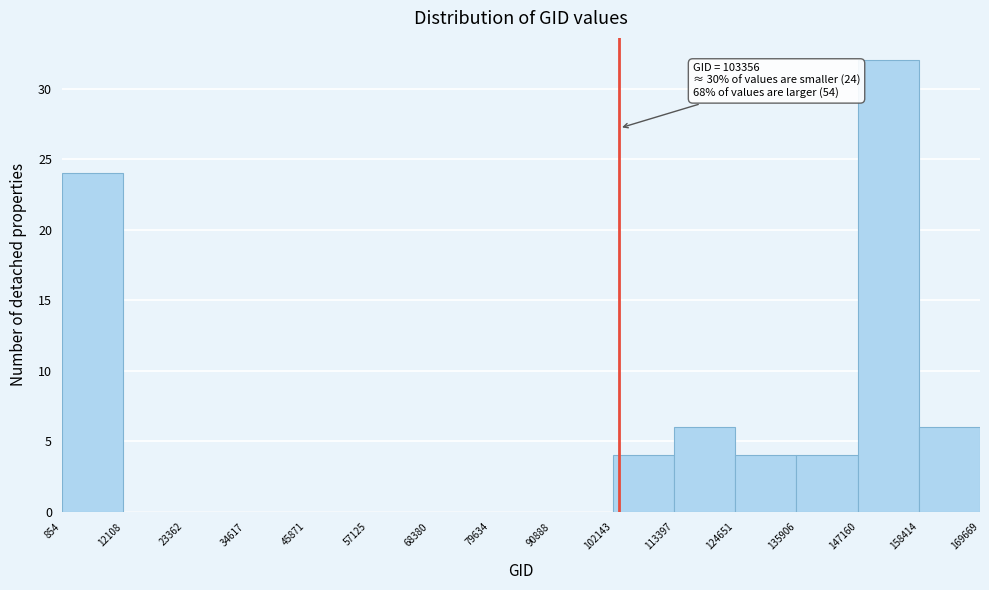

Over which range of the x-axis is the bar tallest?

147160 to 158414